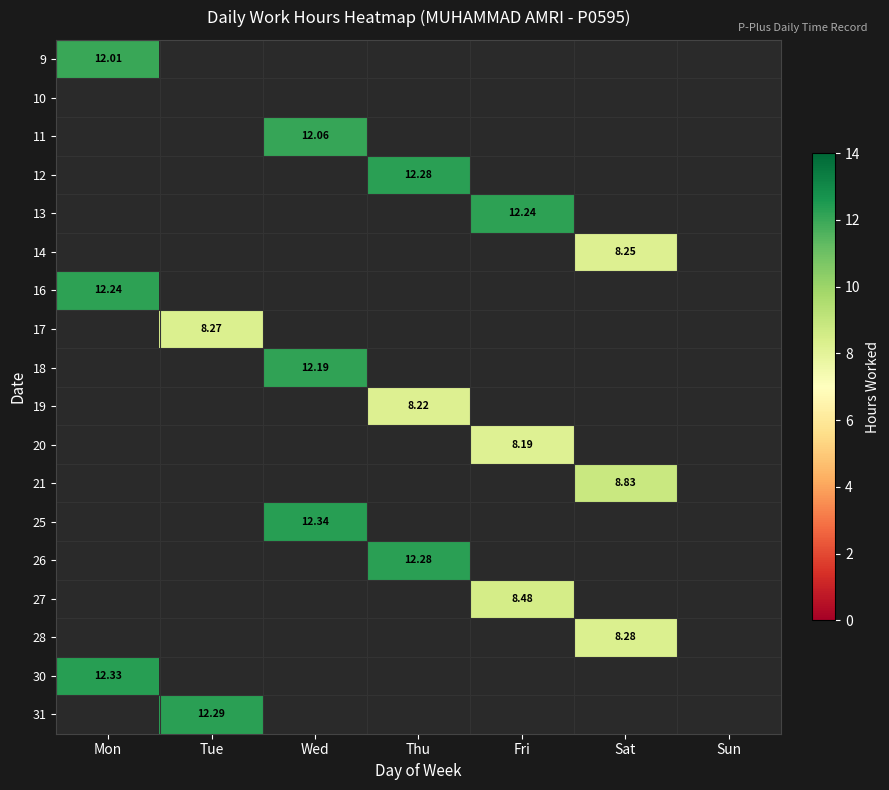

Which category has the highest value across all series?

Wed